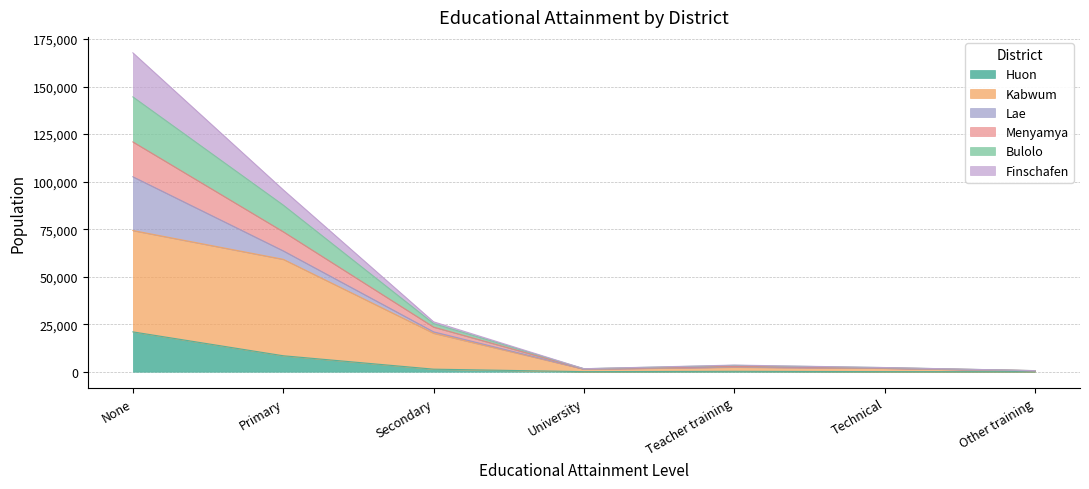

At which category is the sum across all series the highest?

None